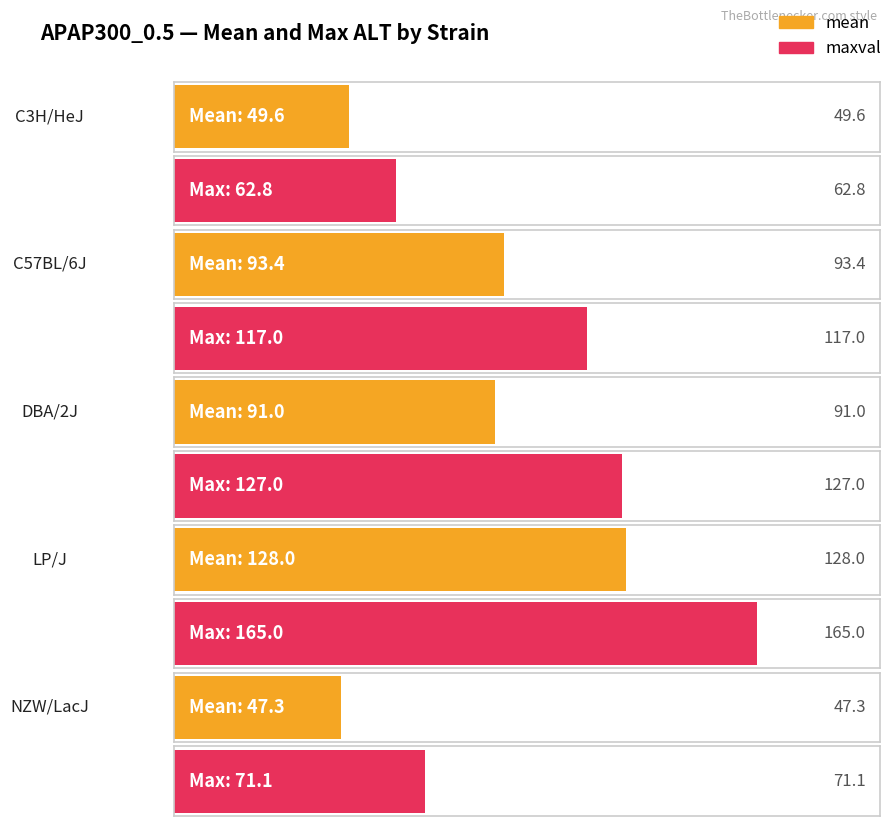

Between C3H/HeJ and NZW/LacJ, which series saw the biggest shift?

maxval